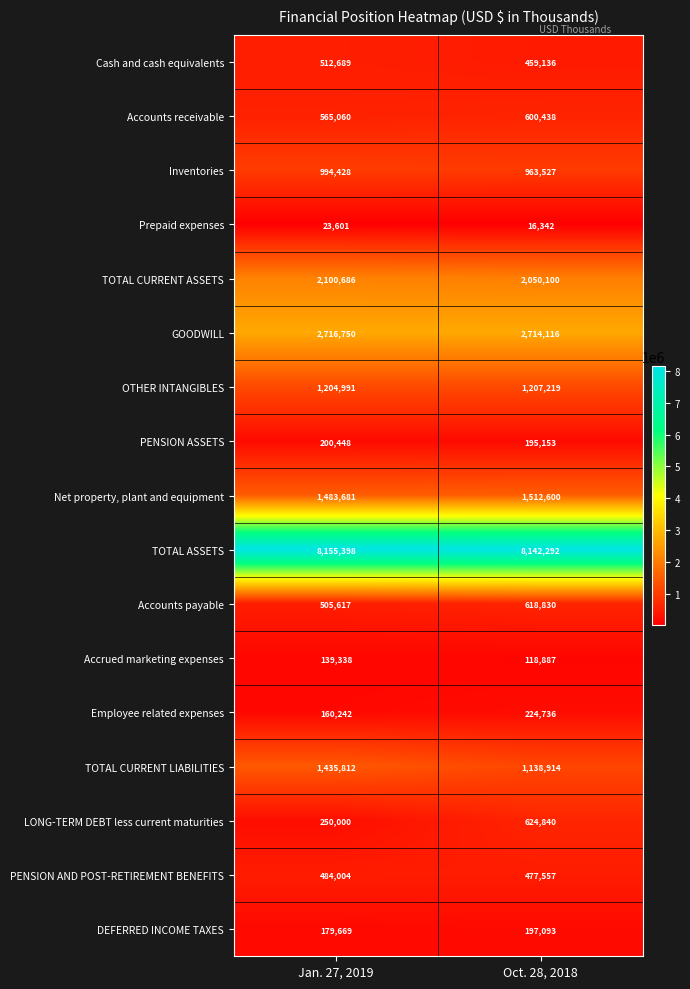

What is the difference between the highest and lowest values at Oct. 28, 2018?

8125950